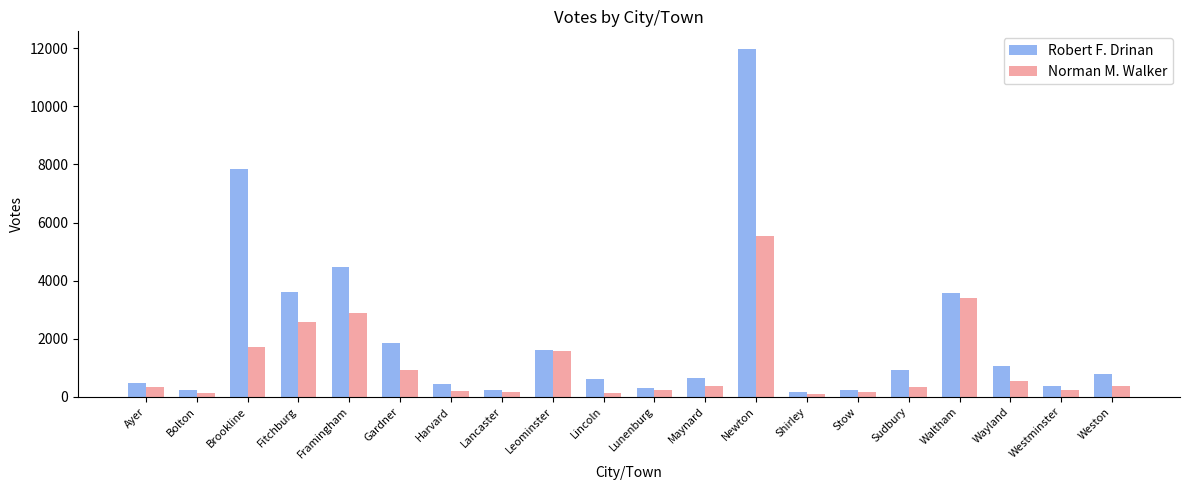

What is the difference between the maximum and minimum values in the Norman M. Walker series?

5453